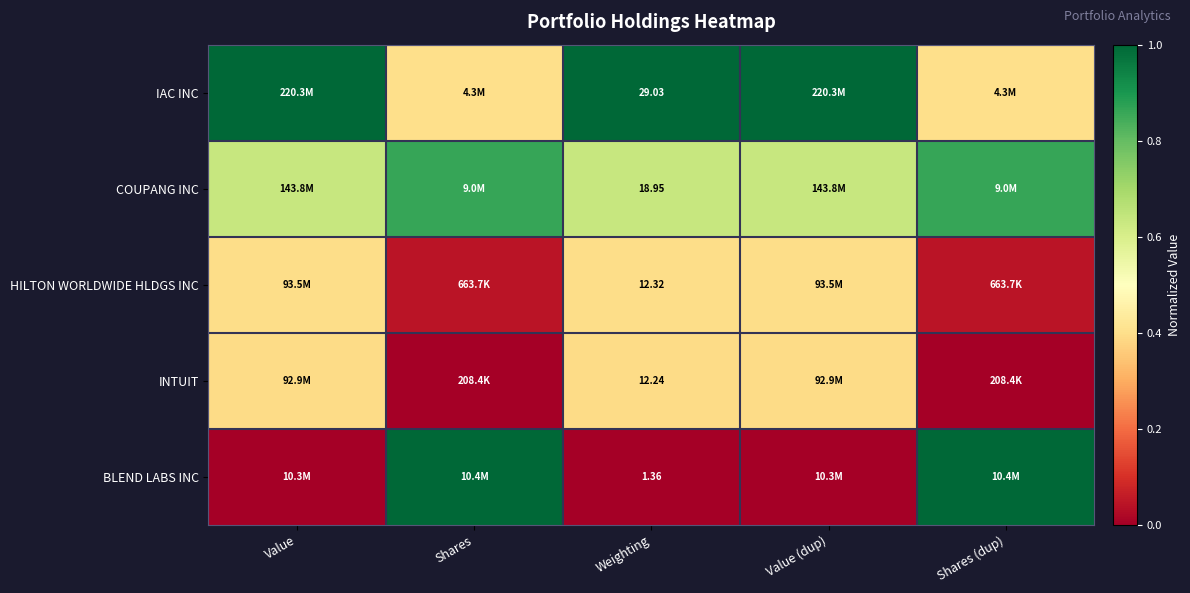

Is the value of INTUIT at Weighting greater than the value of COUPANG INC at Weighting?

No